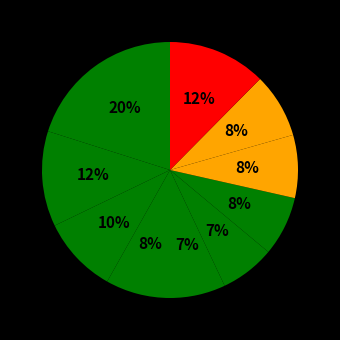

How many segments does this pie chart have?

10